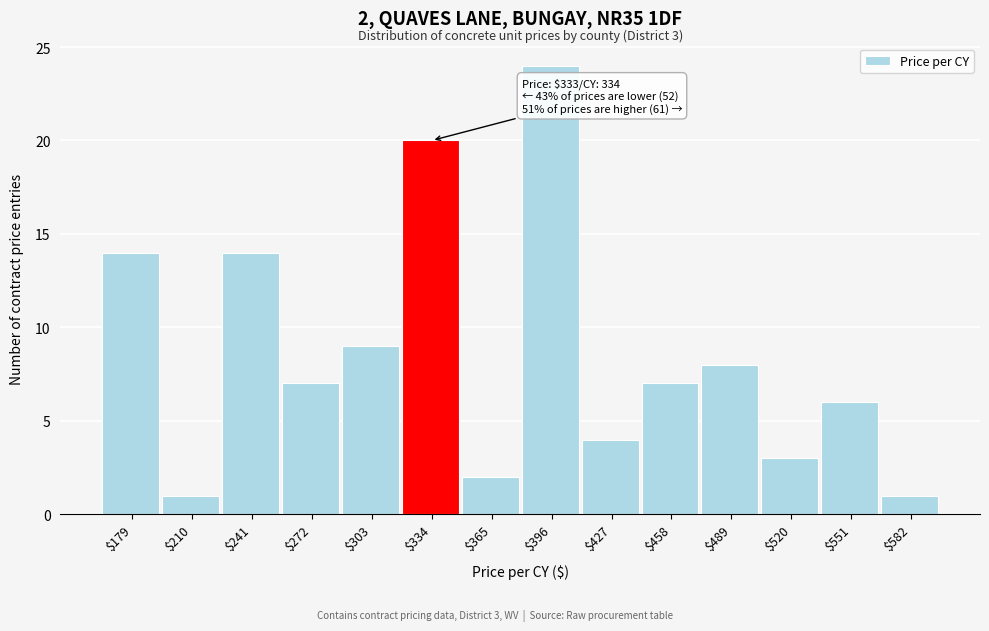

Which range on the x-axis has the tallest bar?

380 to 410